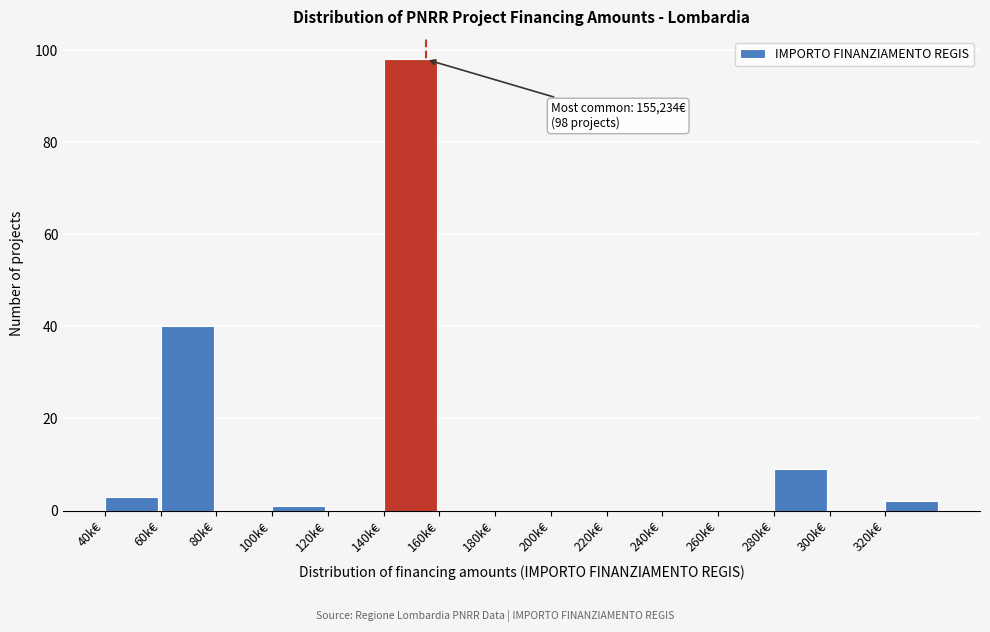

Reading left to right, extract all data points from this chart.

40k€=3	60k€=40	80k€=0	100k€=1	120k€=0	140k€=98	160k€=0	180k€=0	200k€=0	220k€=0	240k€=0	260k€=0	280k€=9	300k€=0	320k€=2